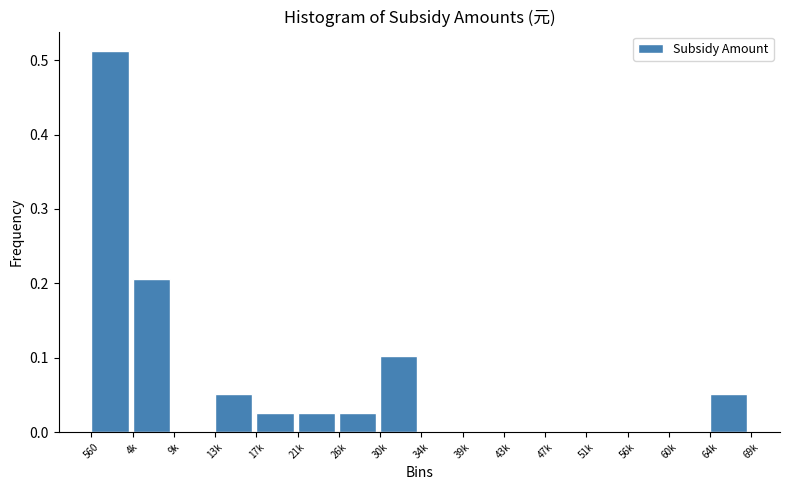

What is the sum of all values?

1.0